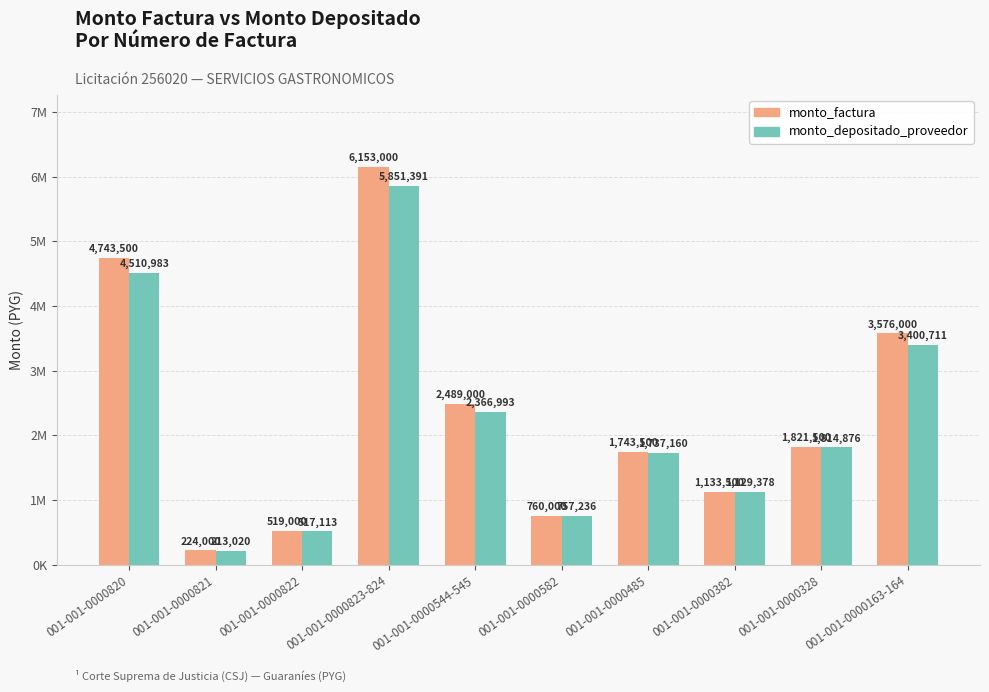

At which category is the sum across all series the highest?

001-001-0000823-824